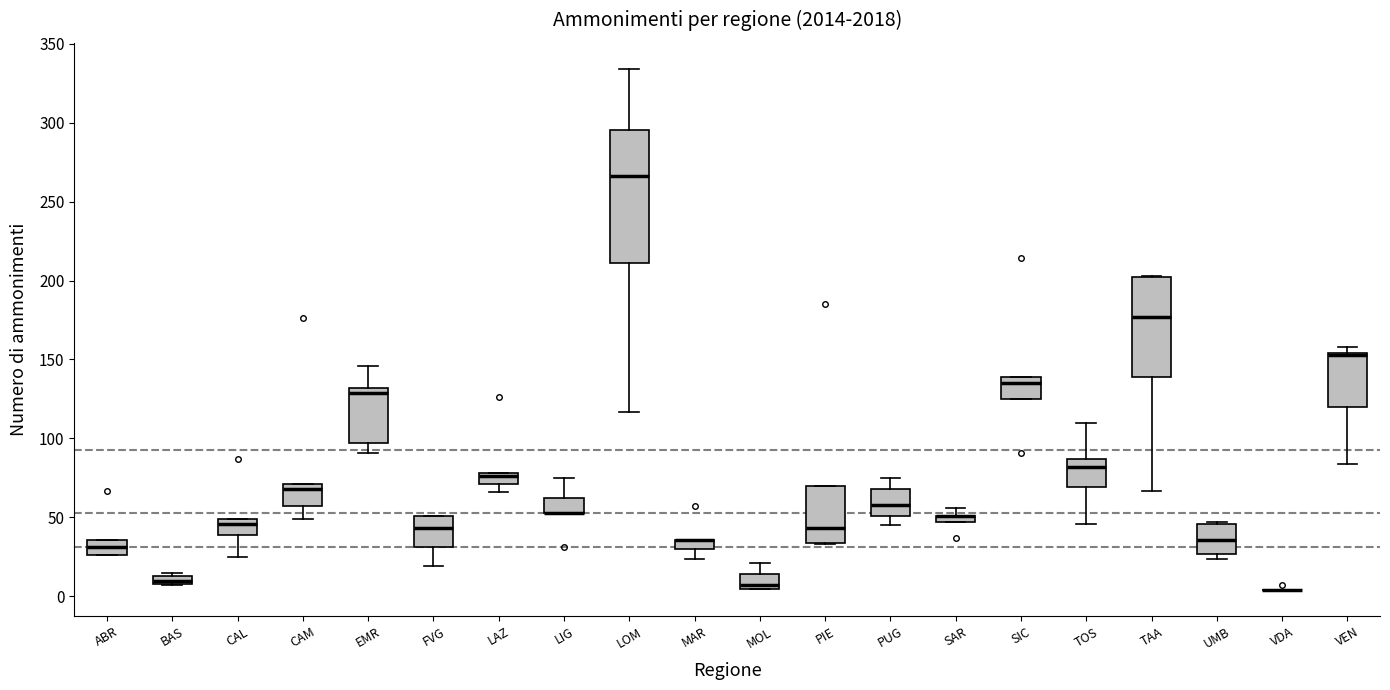

Where is the lower edge of the box for ABR on the y-axis? The values are not printed on the chart, so give them approximately, as read against the axis.

25